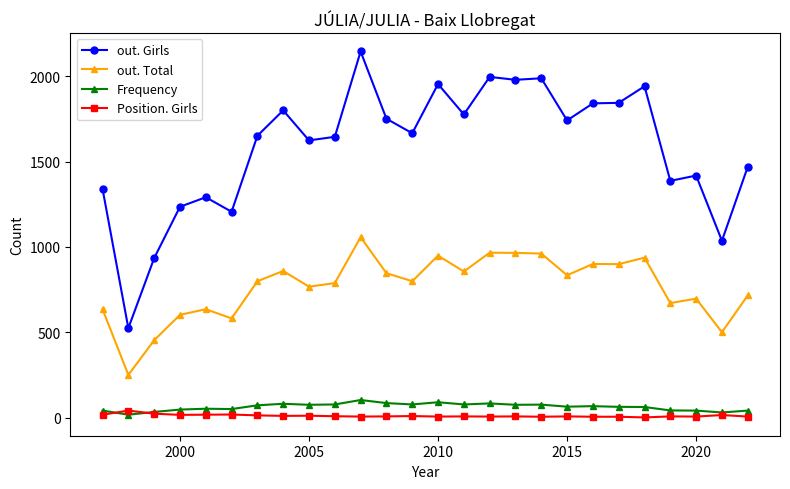

Does the chart have visible grid lines?

No